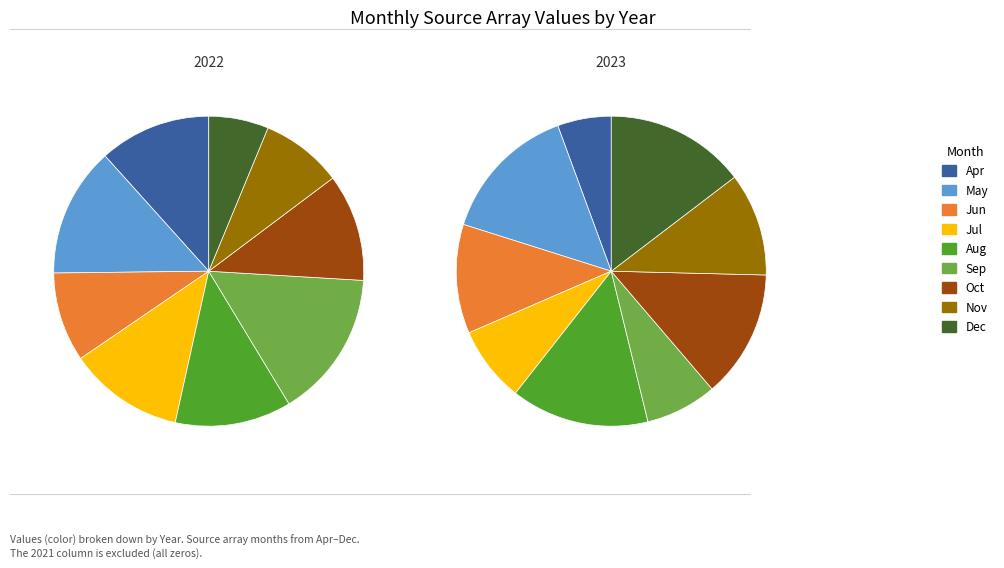

Rank the series by their average value, from lowest to highest.

2022, 2023